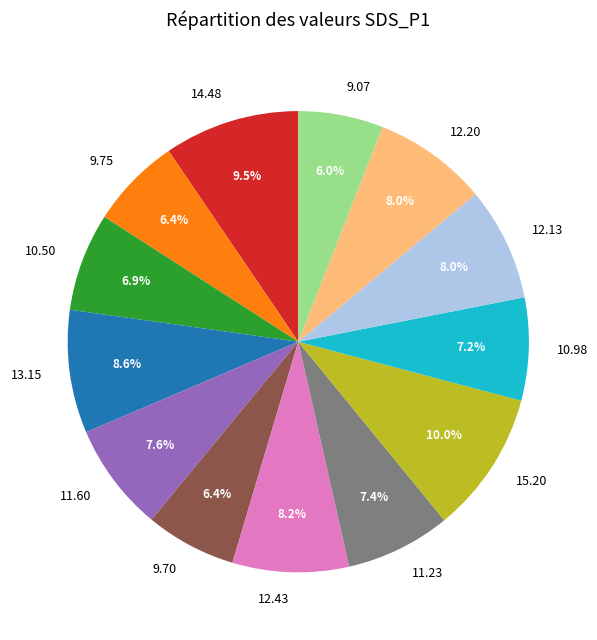

What is the ratio of the value at 9.75 to the value at 13.15?

0.7